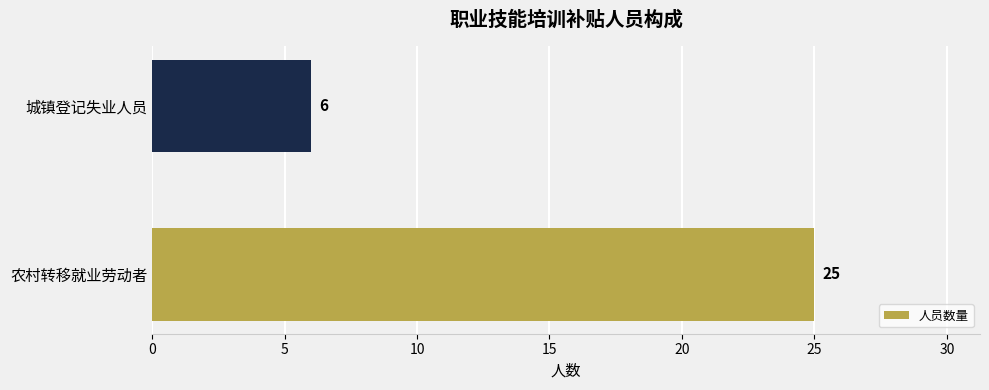

Reading bottom to top, transcribe all the data shown in this chart.

25	6